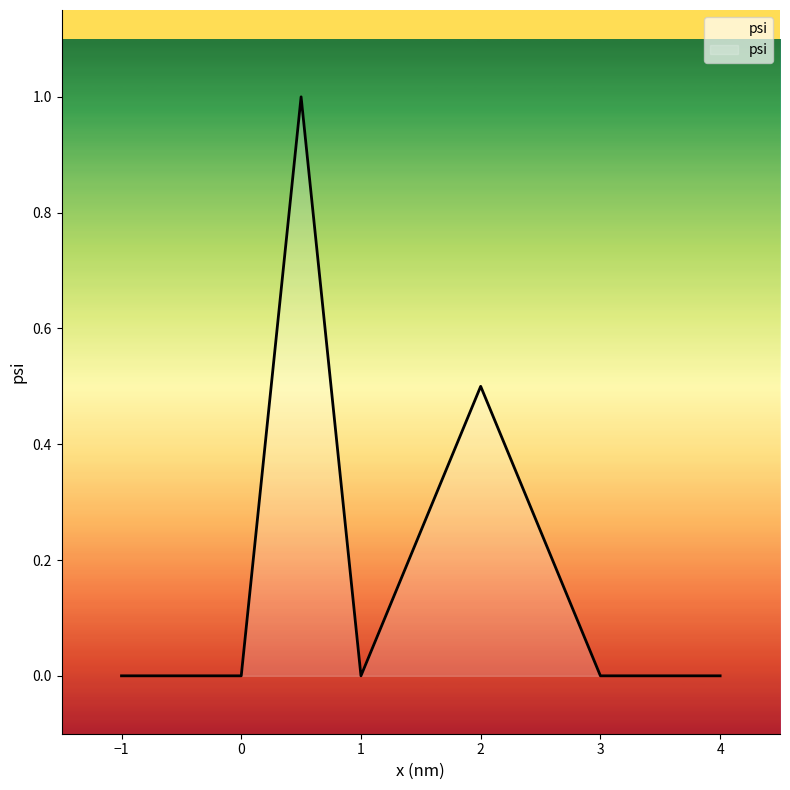

What is the sum of all values?

1.5